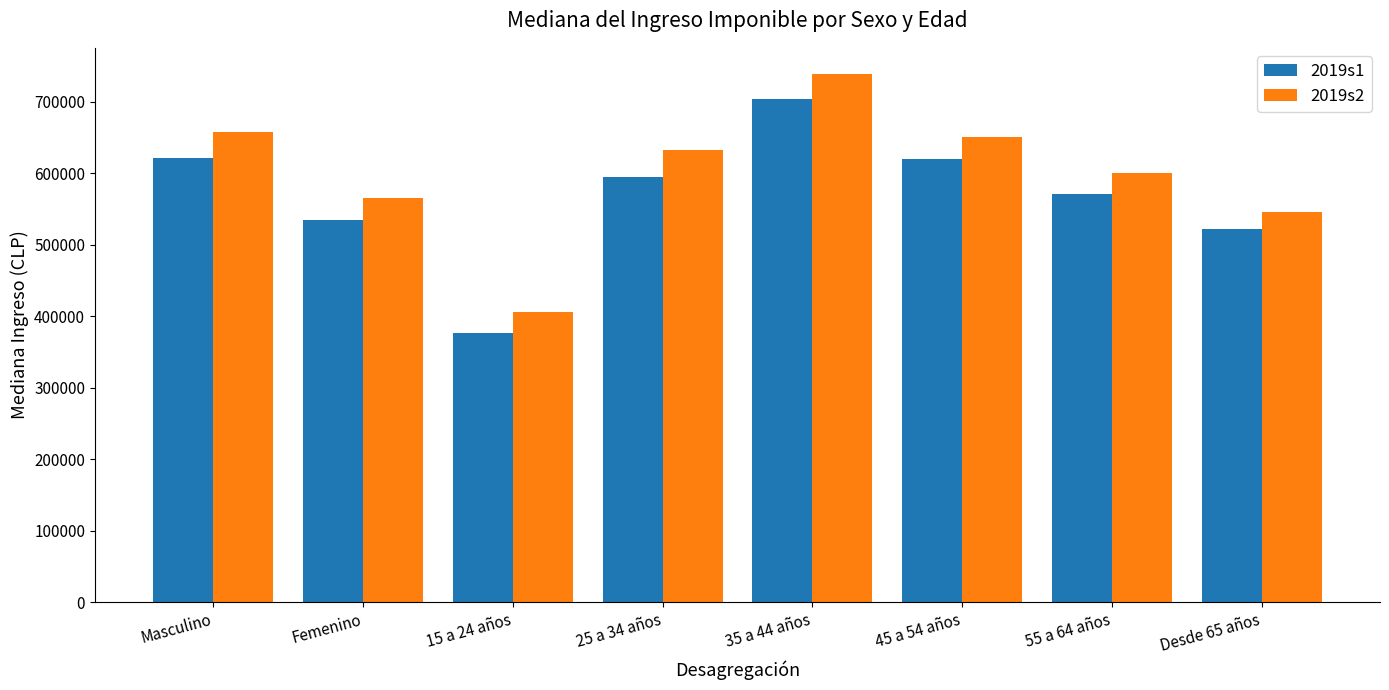

What value does the 2019s2 series have at Femenino?

565000.0